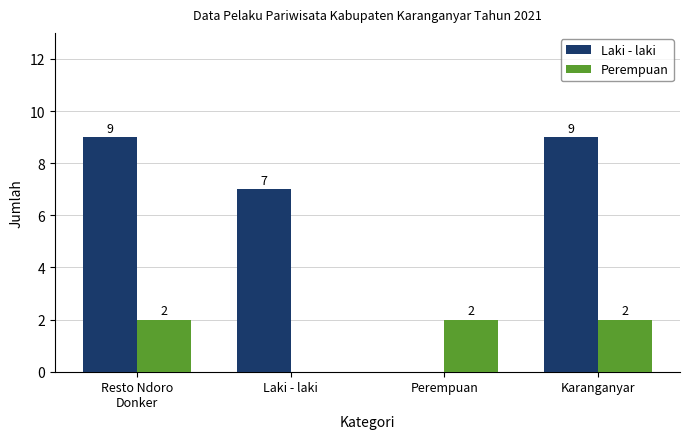

What is the maximum value for Laki - laki?

9